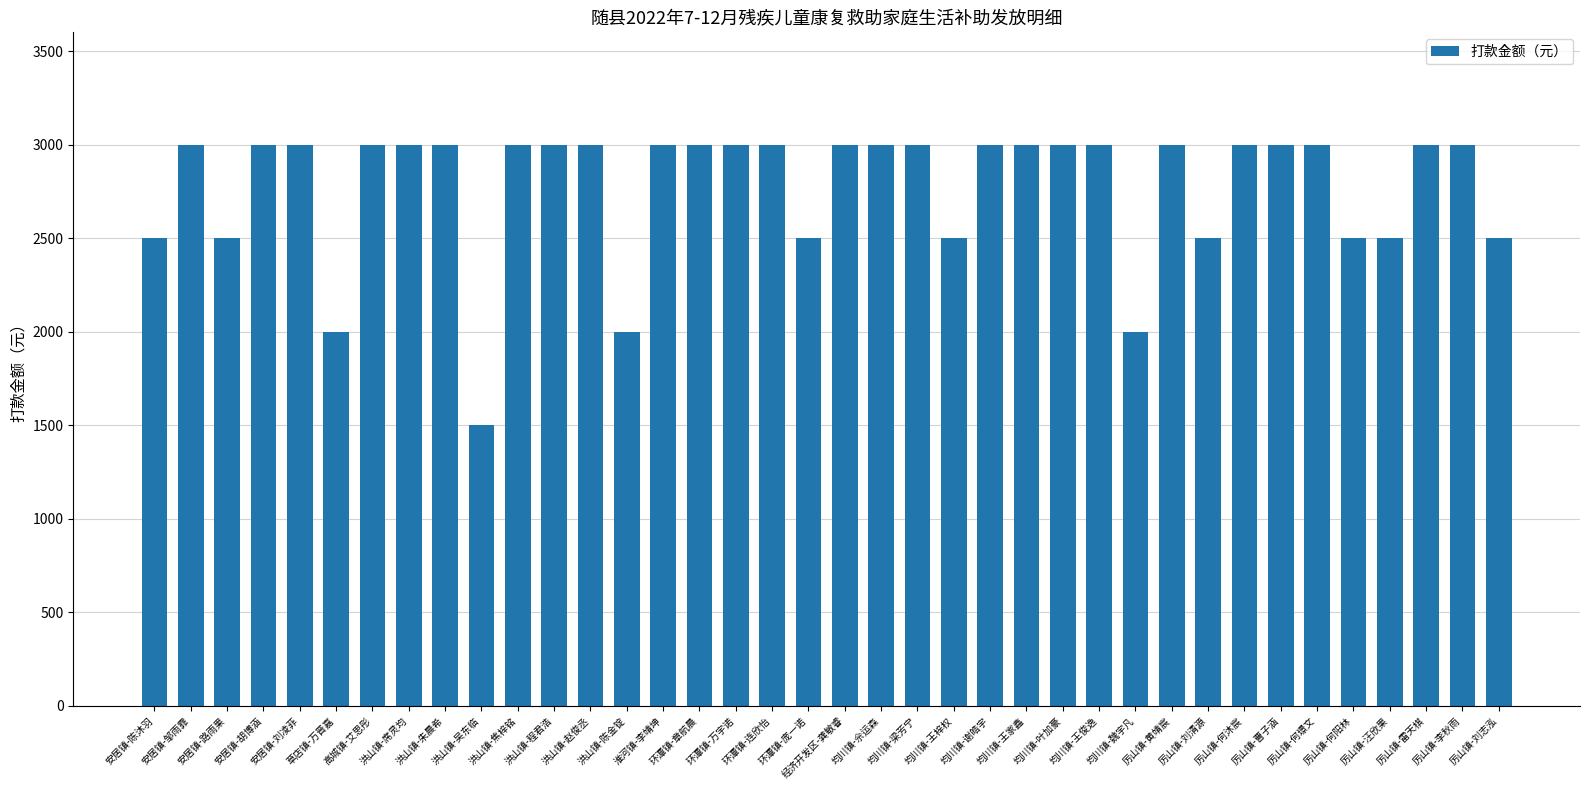

Is it true that the value at 均川镇-叶加豪 is 3000?

True